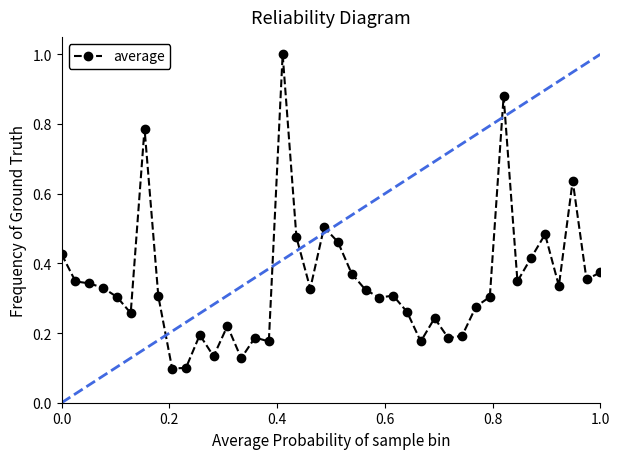

True or false: there are more than 1 points higher than both neighbors.

True